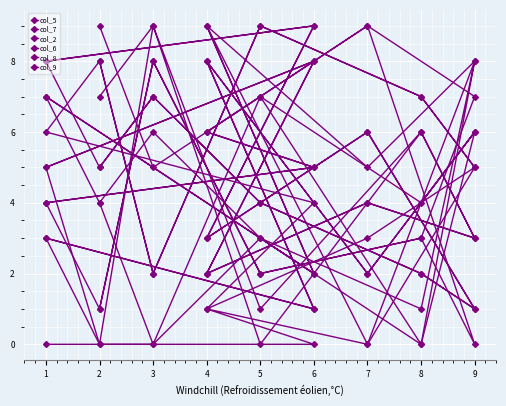

How many interior local peaks does the col_7 series have?

5